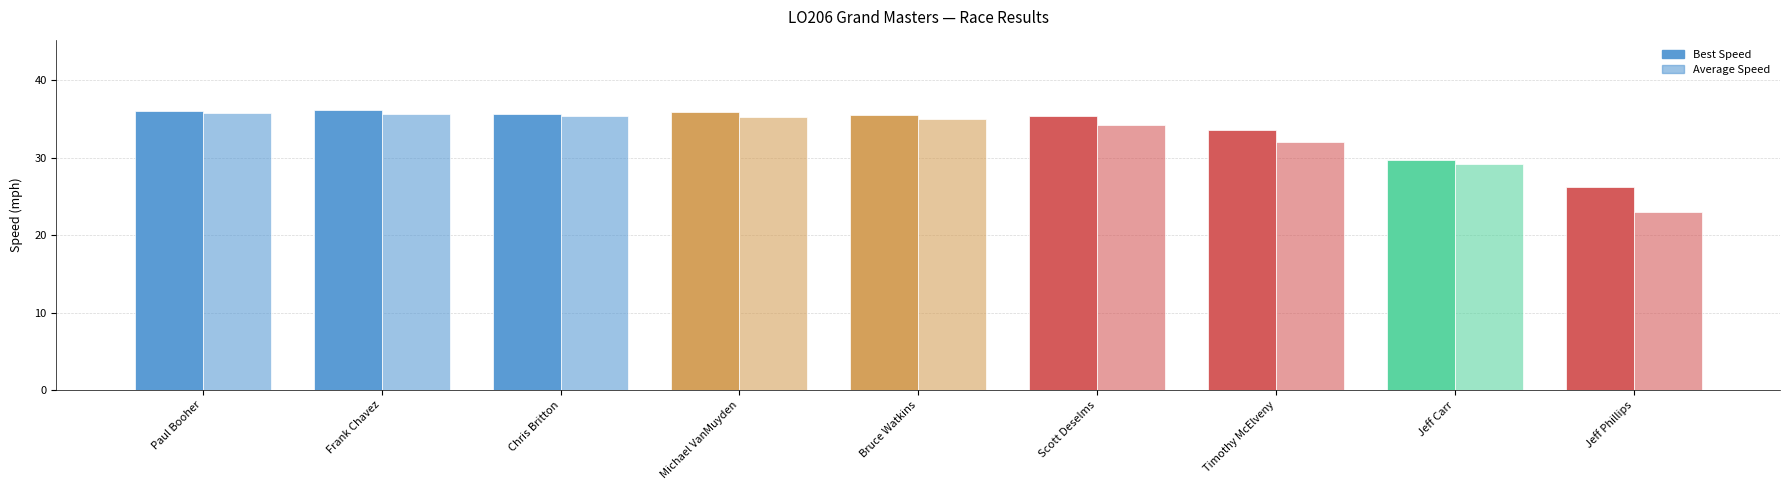

What position from the right is Timothy McElveny?

3